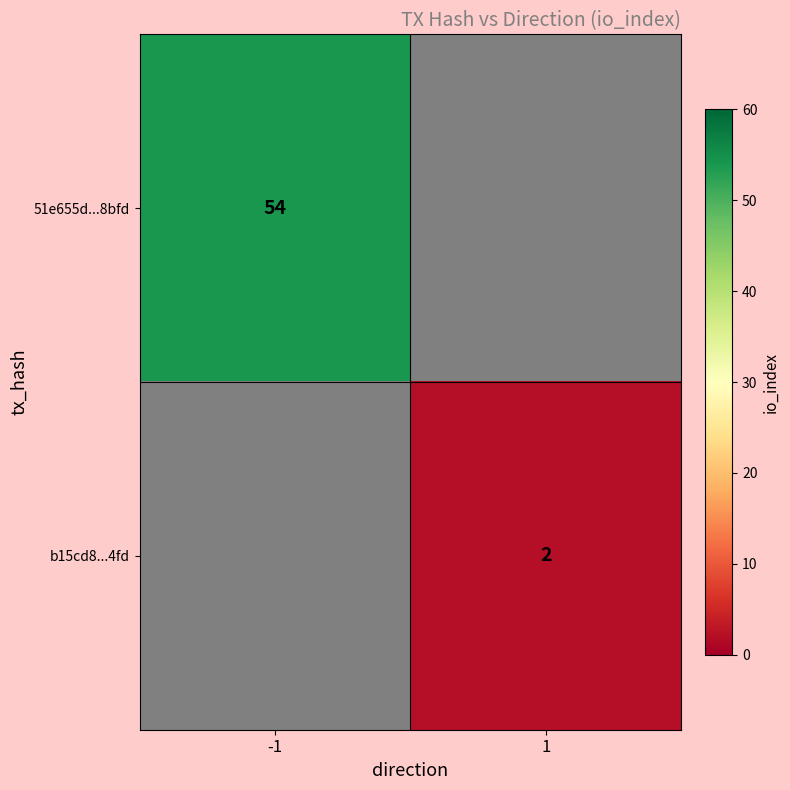

Is the value of 51e655d...8bfd at -1 greater than the value of b15cd8...4fd at 1?

Yes